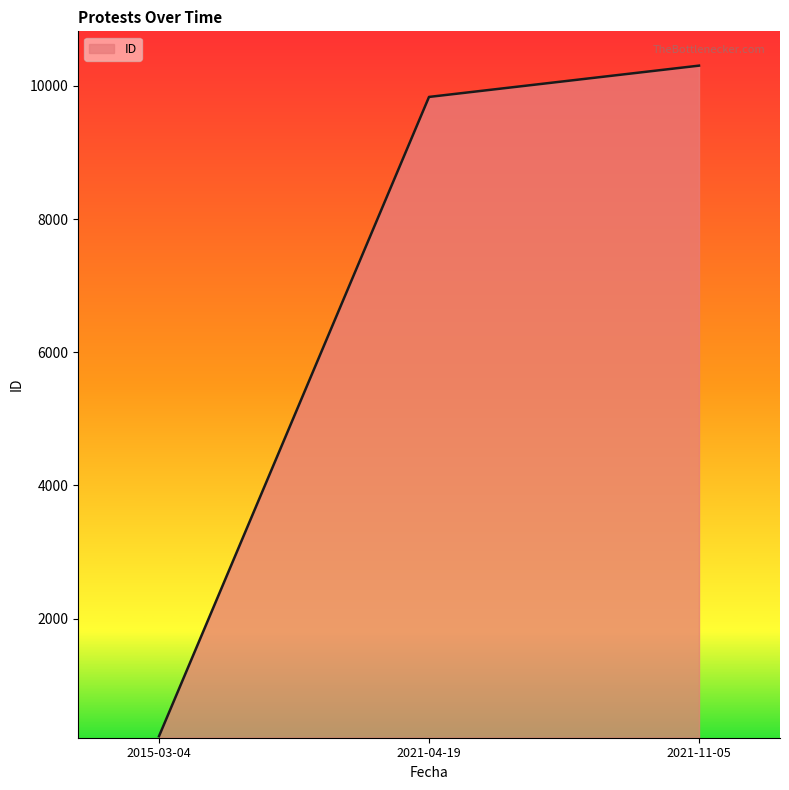

The value at 2015-03-04 is 234. True or false?

True